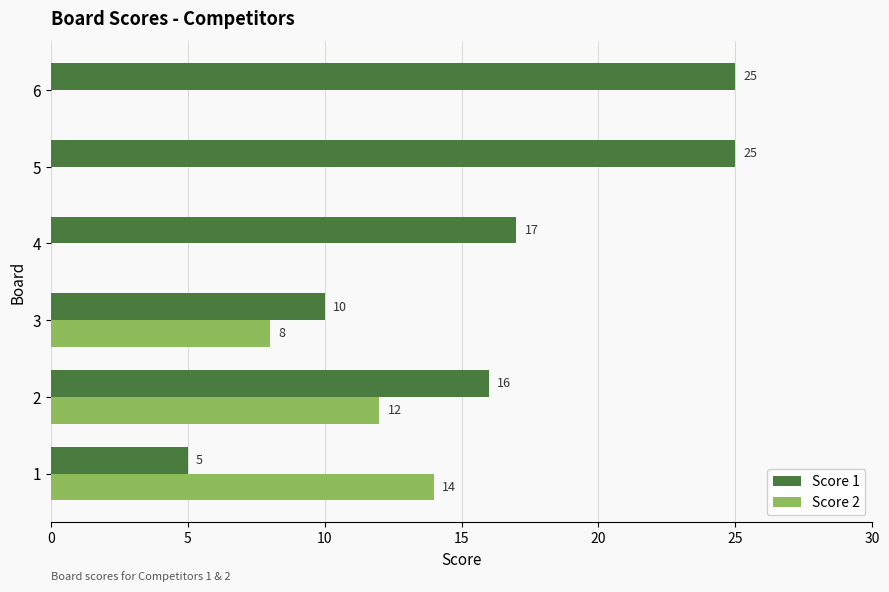

Is the value of Score 2 at 2 greater than the value of Score 1 at 3?

Yes